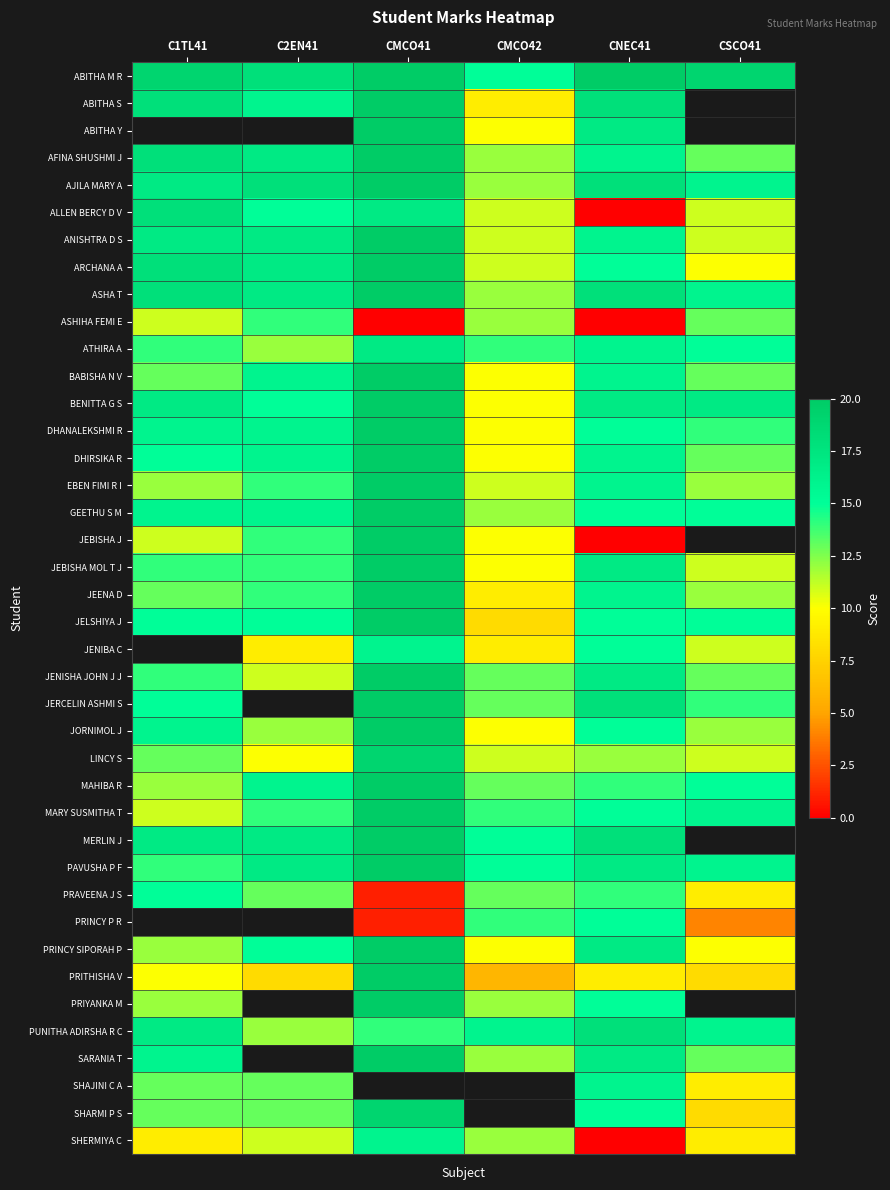

Between C2EN41 and CNEC41, which series saw the biggest shift?

ALLEN BERCY D V